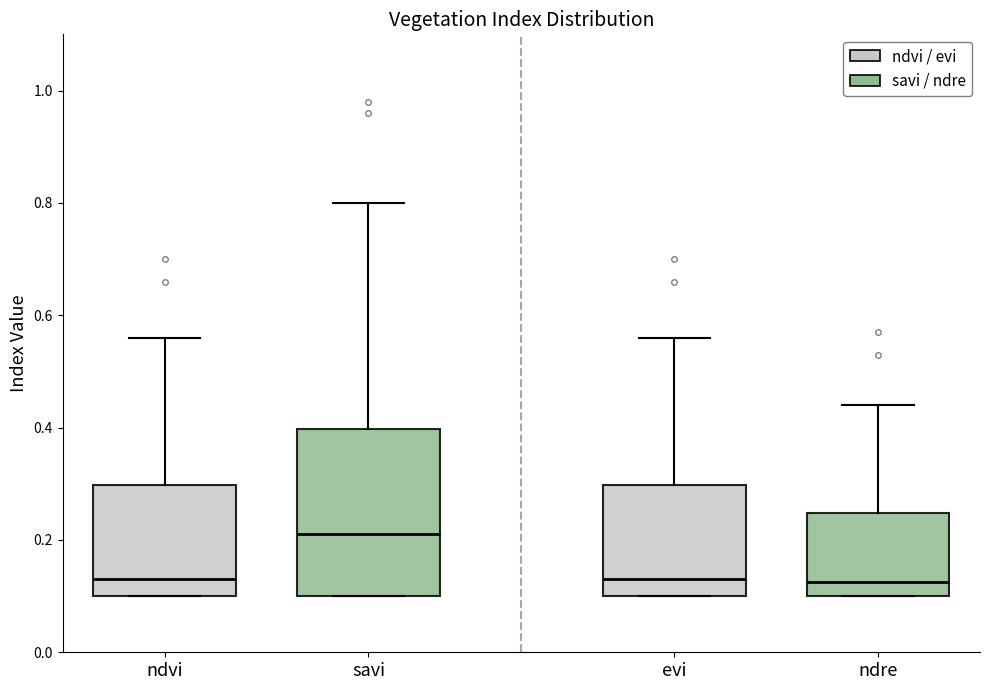

Where is the lower edge of the box for ndre on the y-axis? The values are not printed on the chart, so give them approximately, as read against the axis.

0.10